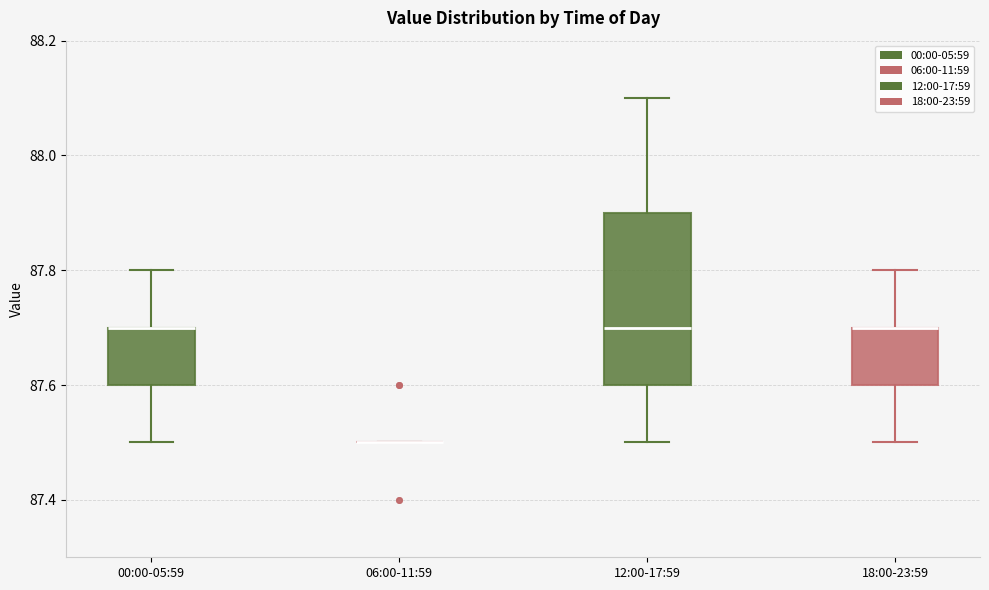

Comparing the boxes themselves (not the whiskers), which one is the tallest?

12:00-17:59